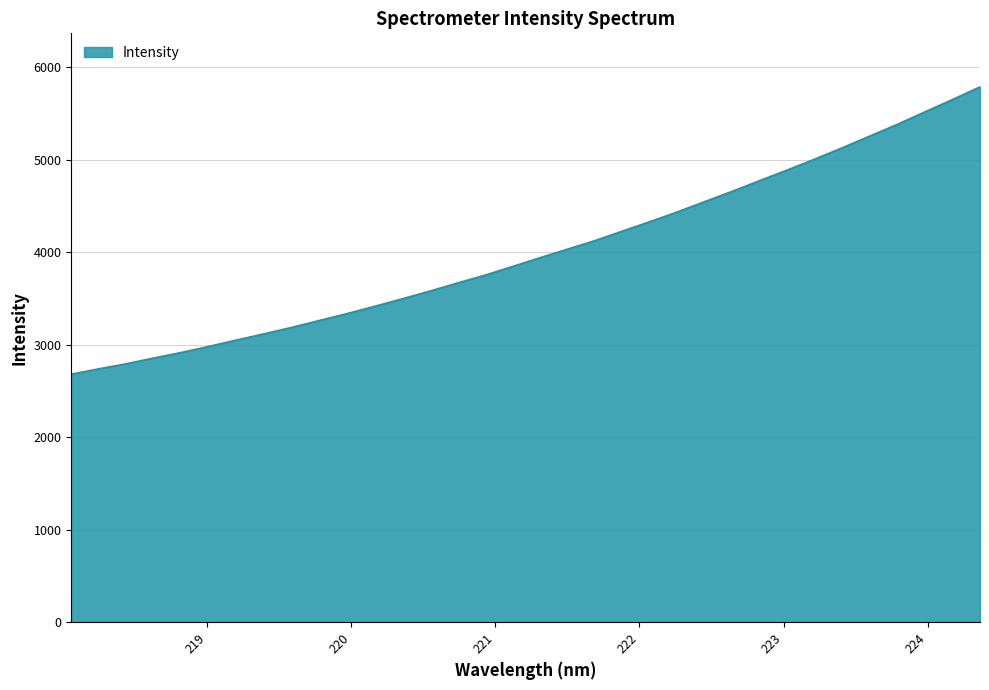

What is the minimum value shown in the chart?

2682.4